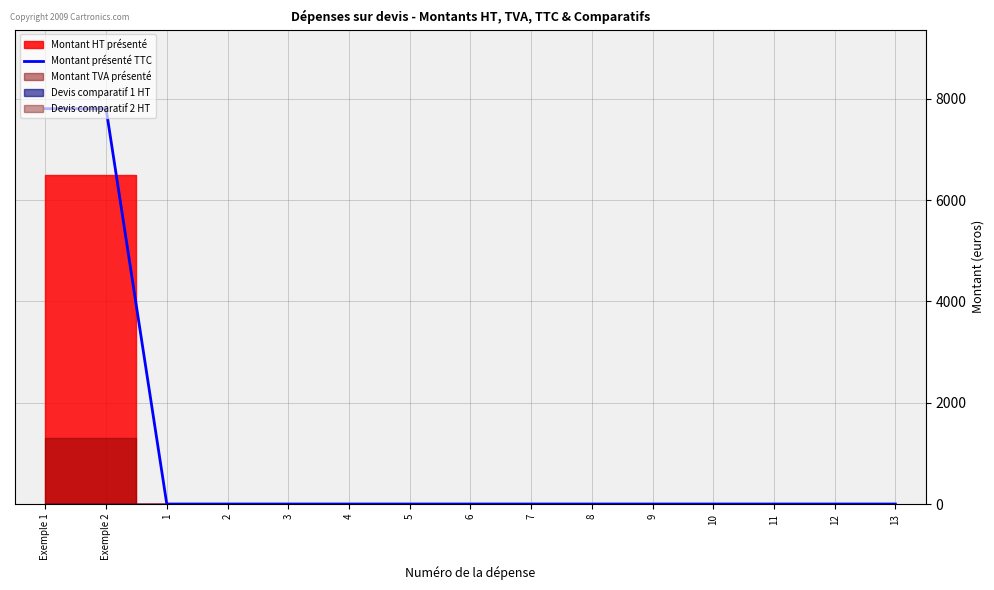

What is the label of the 3rd point from the left?

1